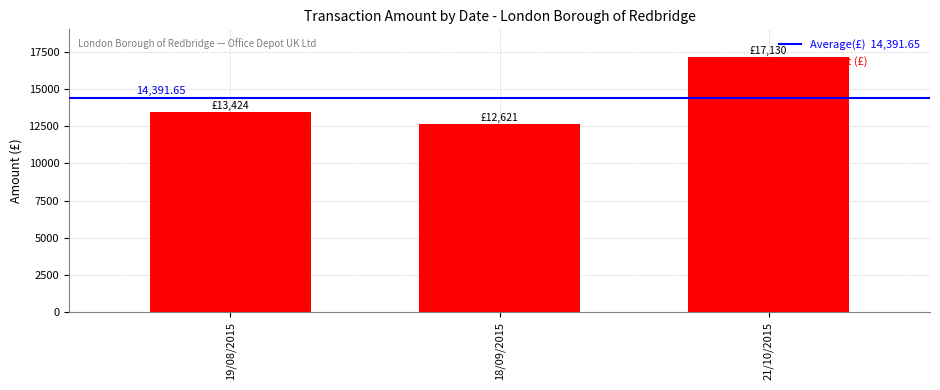

True or false: the data shows 20121.7 at 18/09/2015.

False